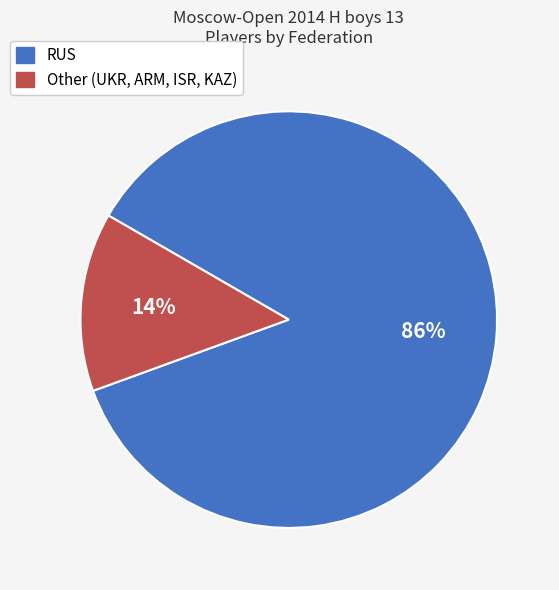

To the nearest percent, what is the difference between the largest and smallest slice percentages?

72%